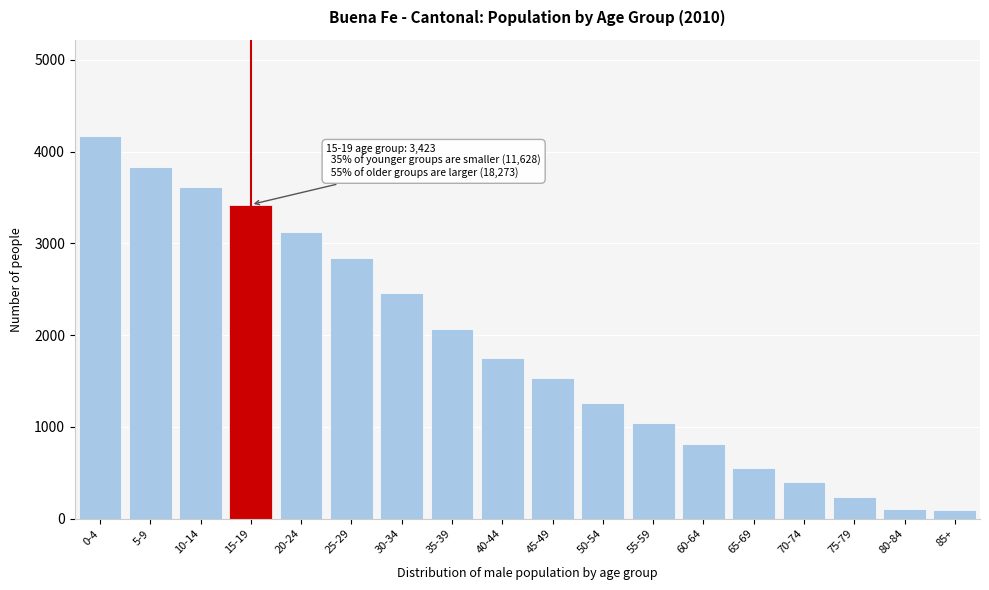

What is the label of the 16th bar from the left?

75-79